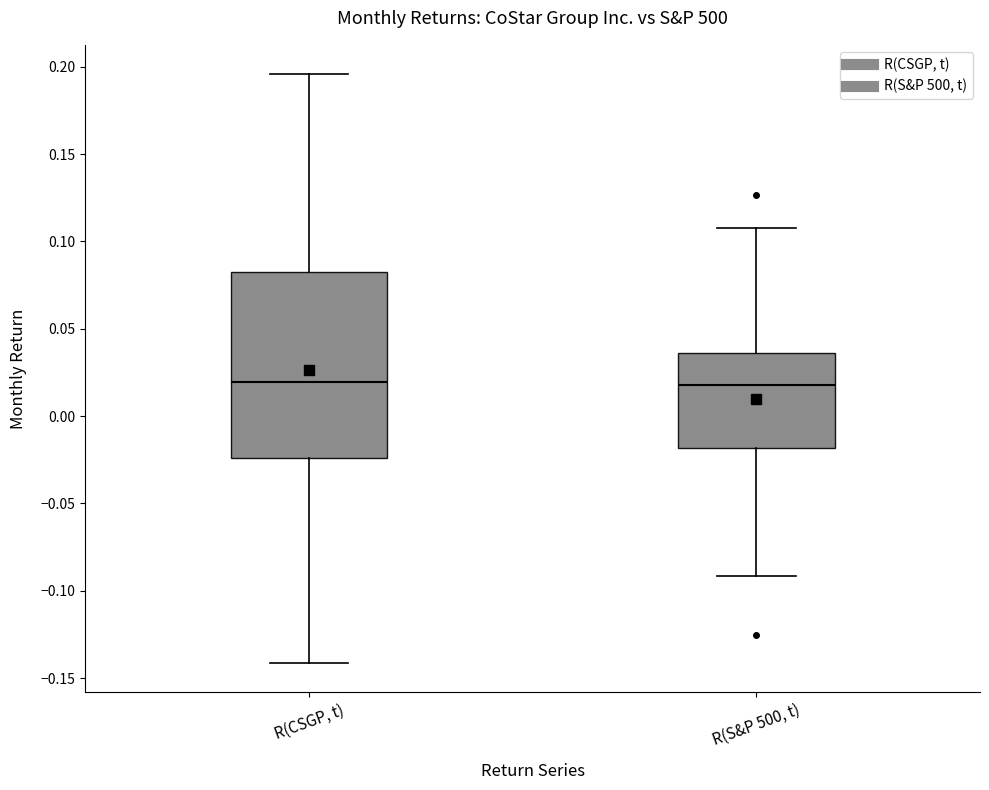

Comparing the boxes themselves (not the whiskers), which one is the tallest?

R(CSGP, t)